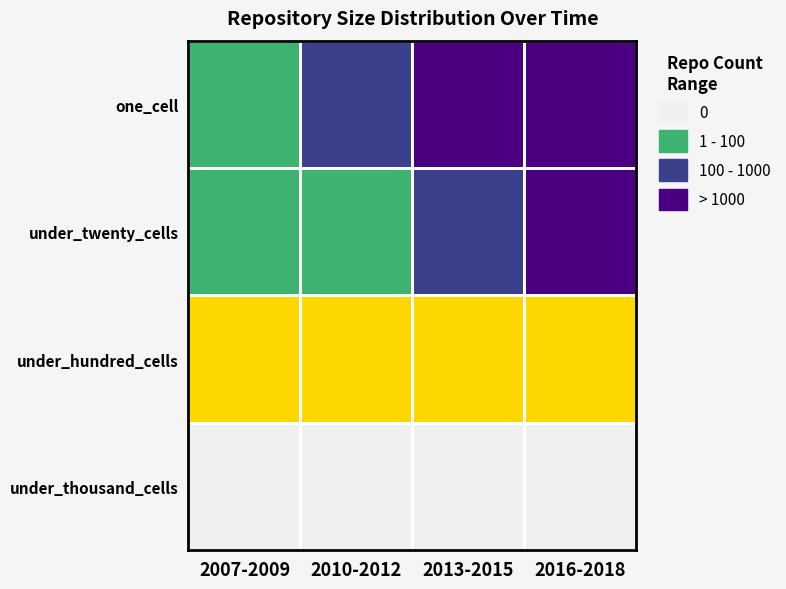

At 2010-2012, list the series in order from largest to smallest.

one_cell, under_twenty_cells, under_hundred_cells, under_thousand_cells